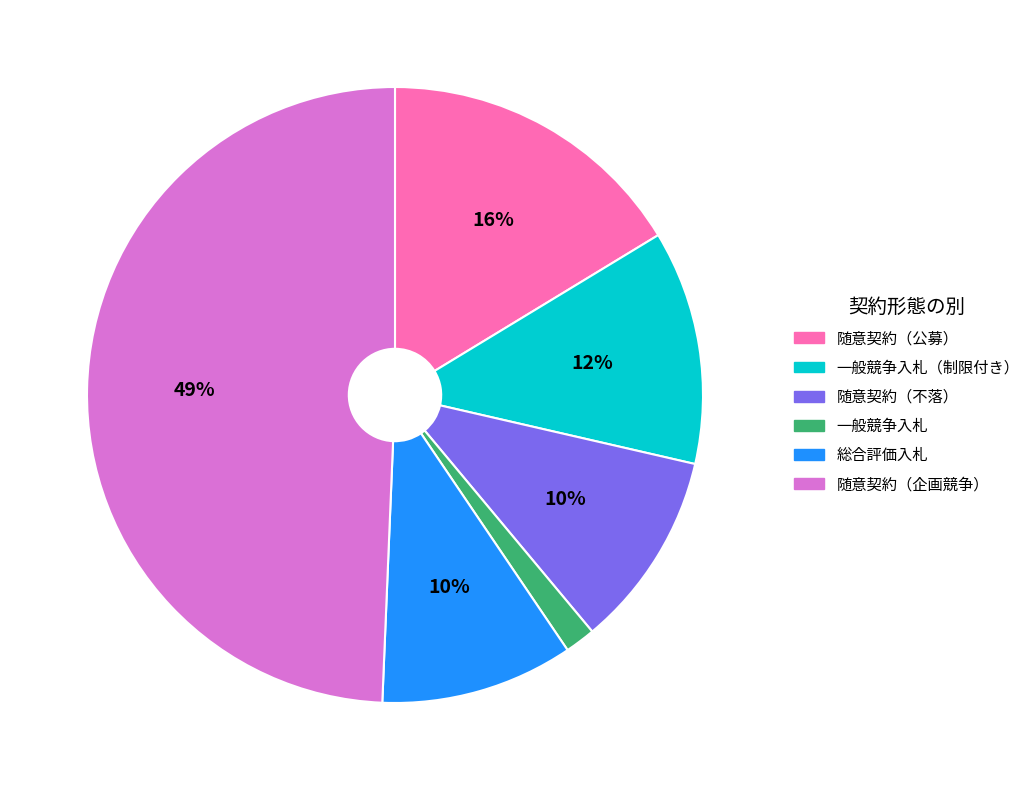

To the nearest percent, what is the average slice percentage?

17%